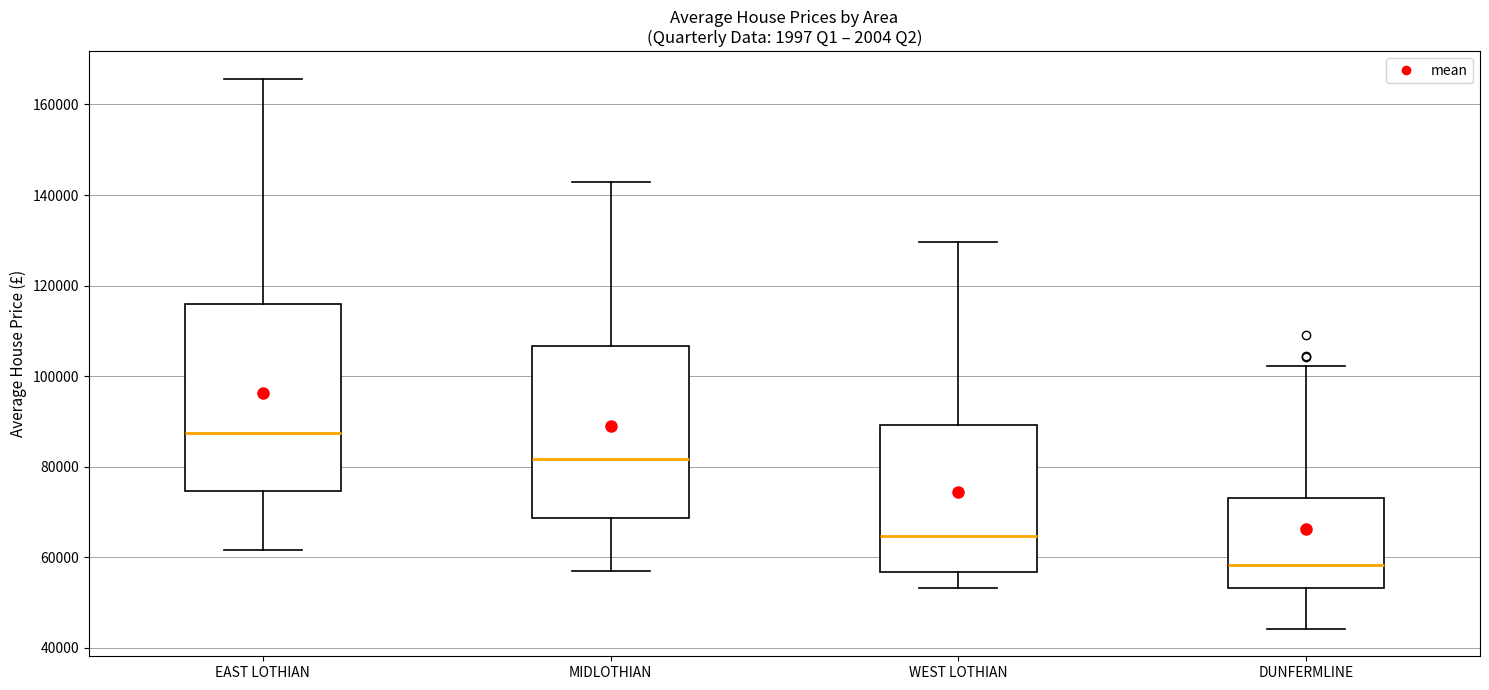

Reading left to right, read every box against the y-axis: the position of its median line, the range the box covers, and the ends of its whiskers. The values are not printed on the chart, so give them approximately, as read against the axis.

EAST LOTHIAN: median 88000, box 74000 to 116000, whiskers 62000 to 166000
MIDLOTHIAN: median 82000, box 68000 to 106000, whiskers 56000 to 142000
WEST LOTHIAN: median 64000, box 56000 to 90000, whiskers 54000 to 130000
DUNFERMLINE: median 58000, box 54000 to 74000, whiskers 44000 to 102000